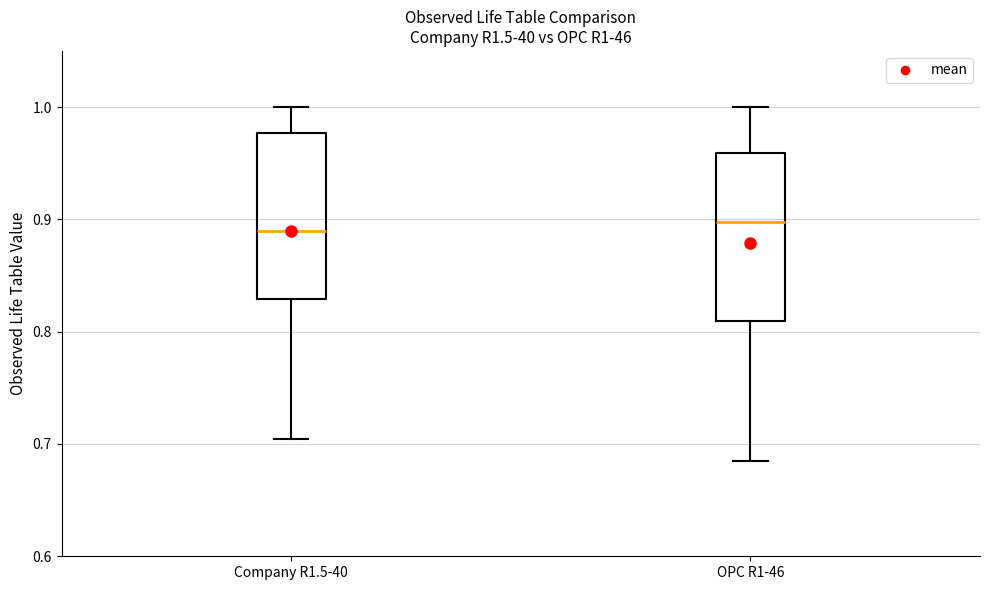

Reading left to right, transcribe this box plot: for each box, give where its median line is, the range the box spans, and where its two whiskers end, as read against the y-axis. The values are not printed on the chart, so give them approximately, as read against the axis.

Company R1.5-40: median 0.89, box 0.83 to 0.98, whiskers 0.70 to 1.00
OPC R1-46: median 0.90, box 0.81 to 0.96, whiskers 0.68 to 1.00